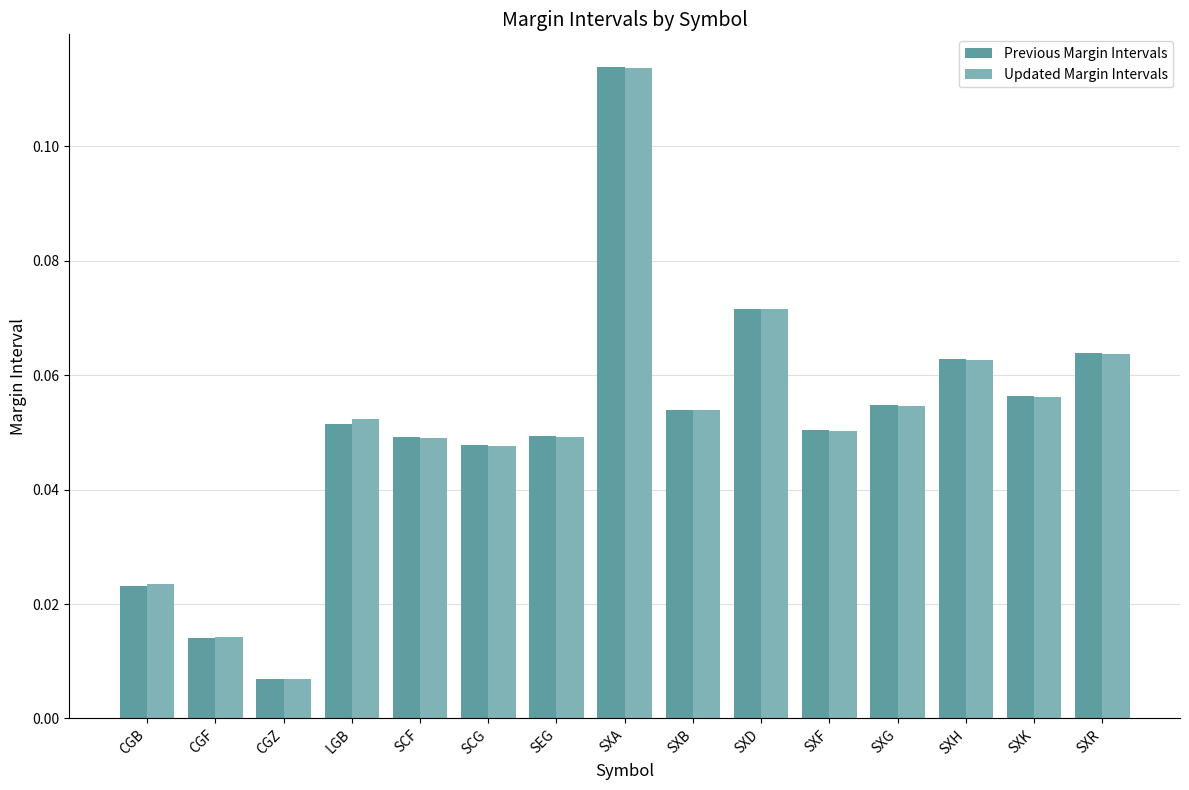

Where is Updated Margin Intervals nearest to the value 0?

CGZ